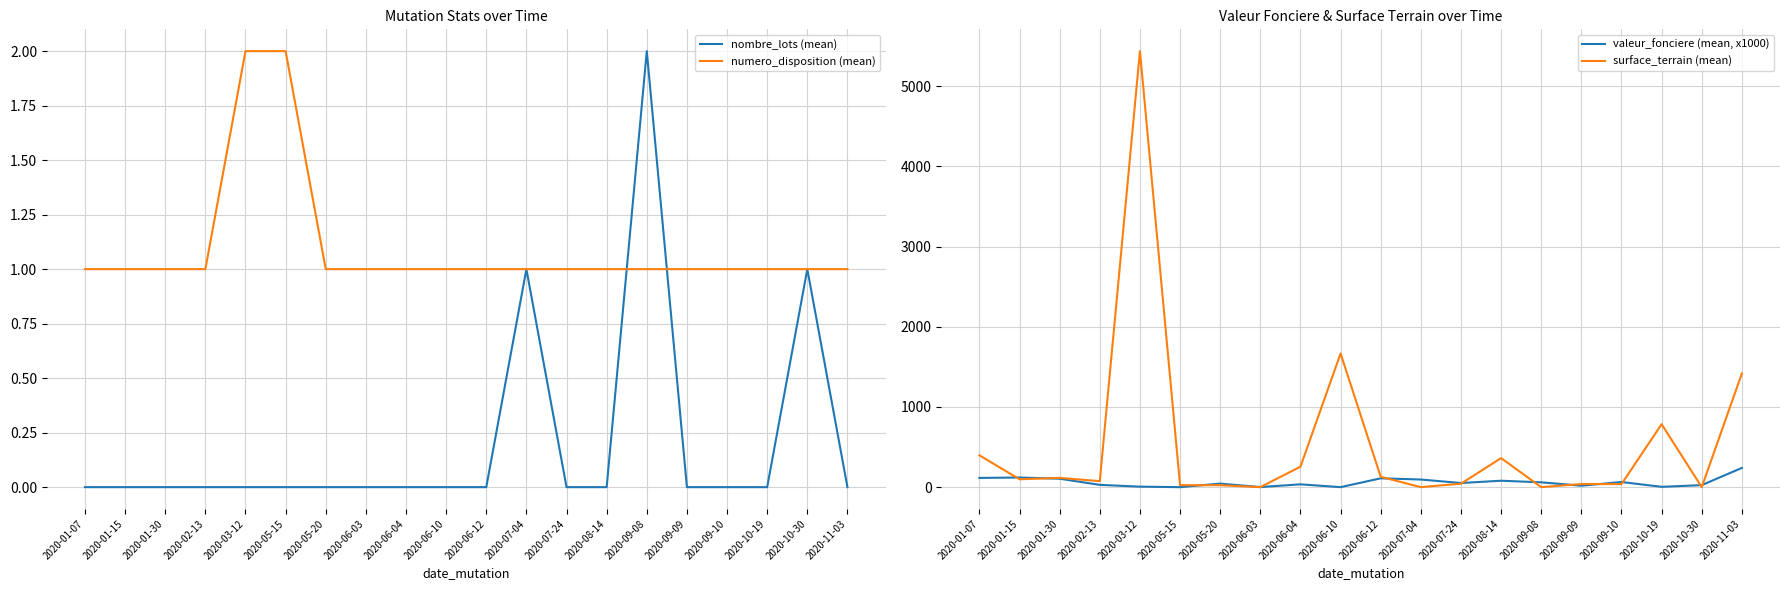

What is the label of the 2nd point from the right?

2020-10-30